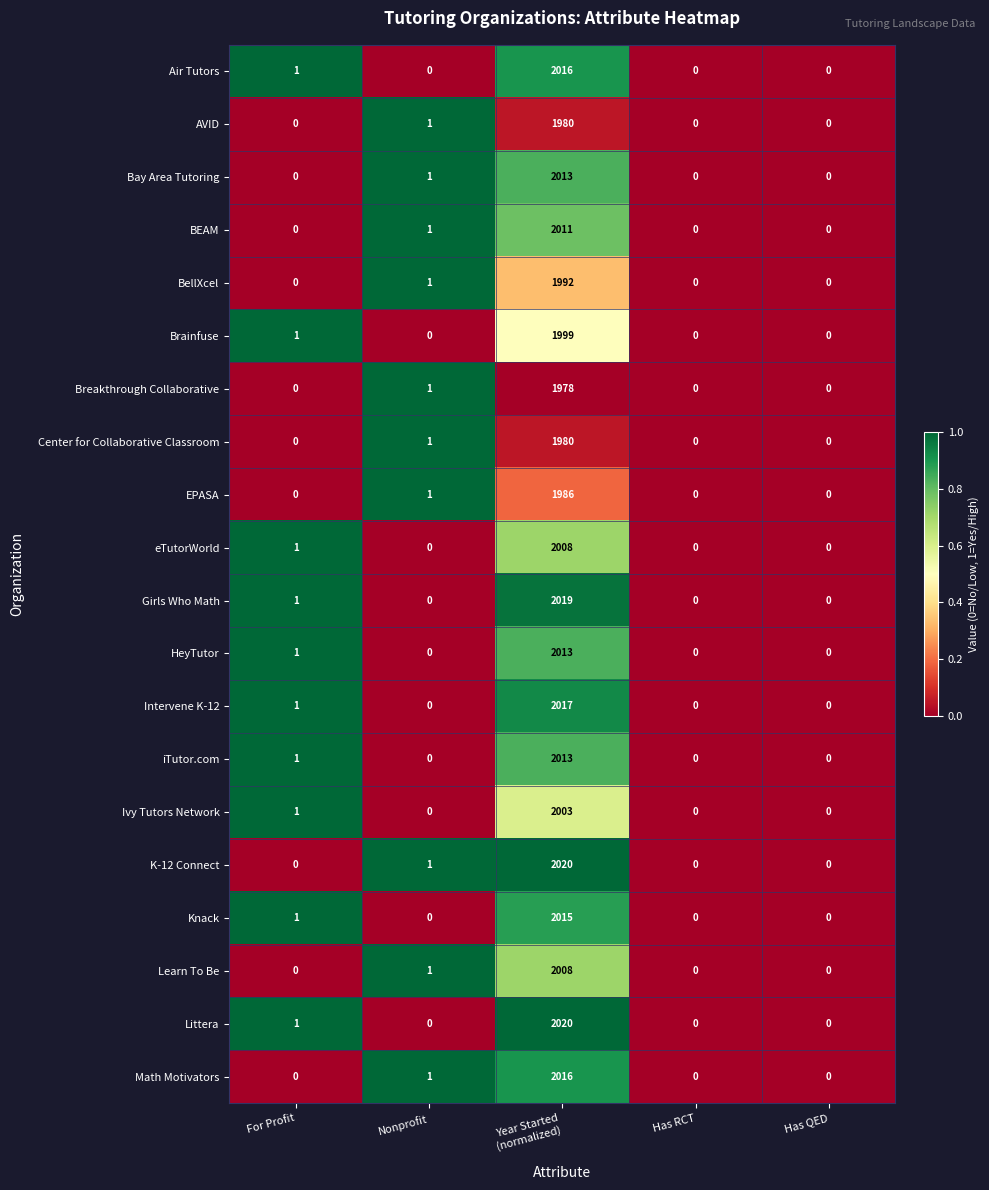

What is the difference between the highest and lowest values at Year Started
(normalized)?

42